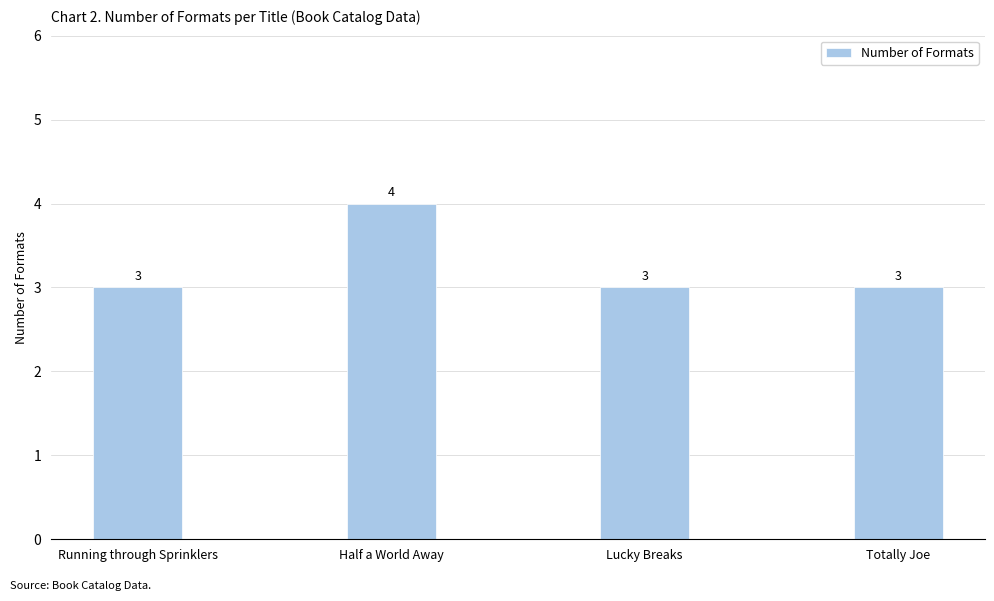

What value does the data have at Running through Sprinklers?

3